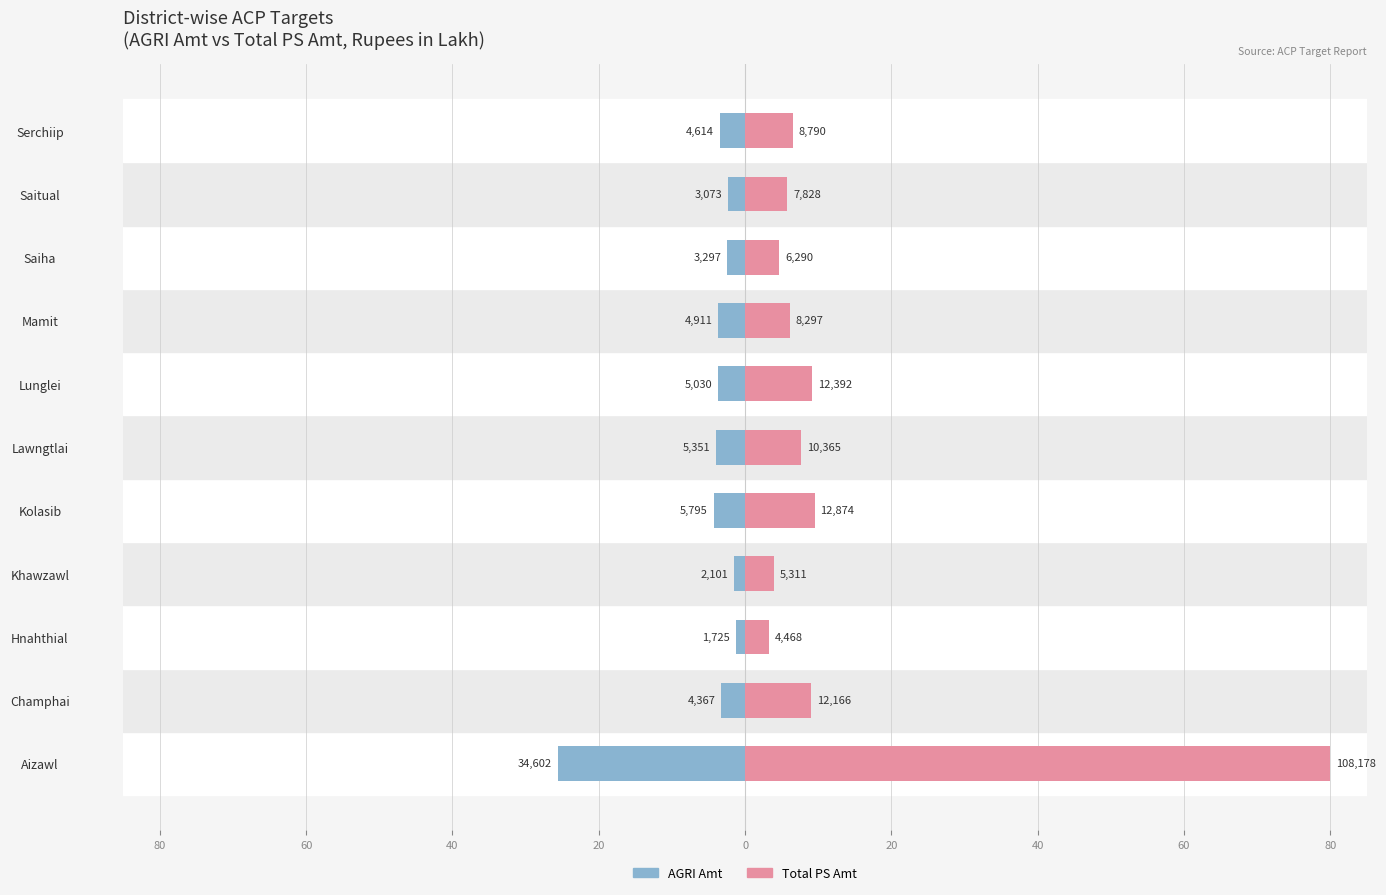

The value of Total PS Amt at Saiha is 4.7. True or false?

True